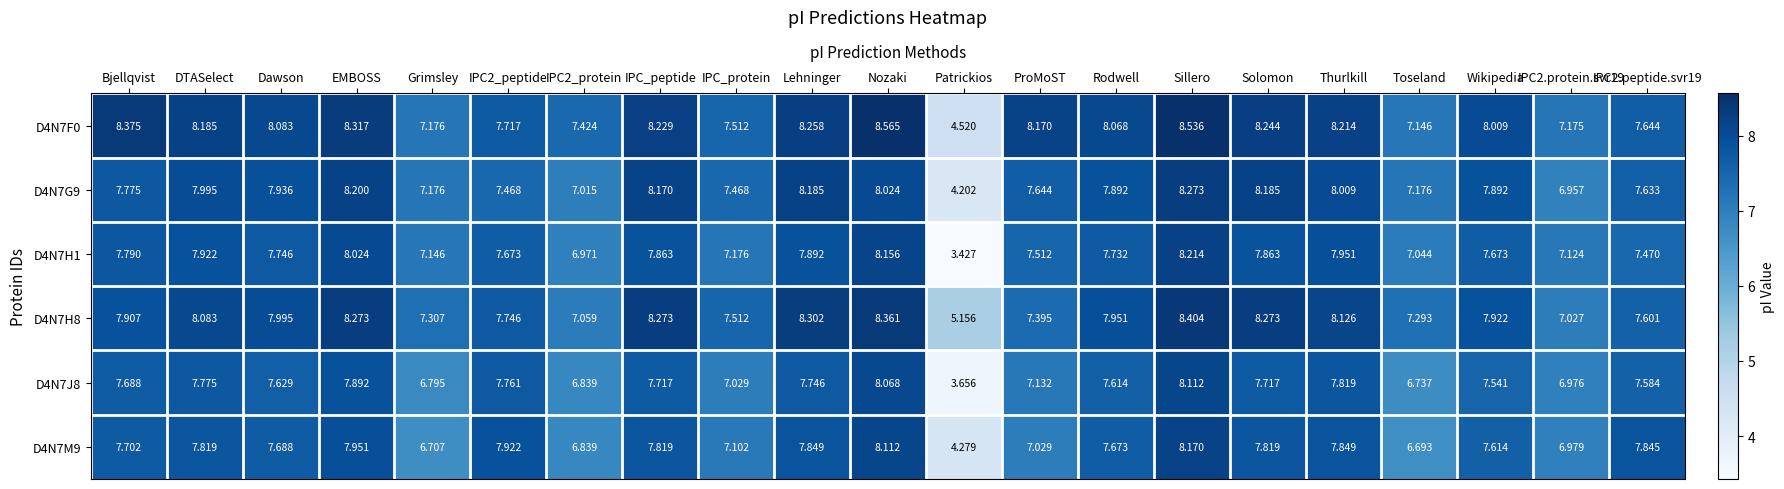

Where is D4N7H1 nearest to the value 5?

Patrickios